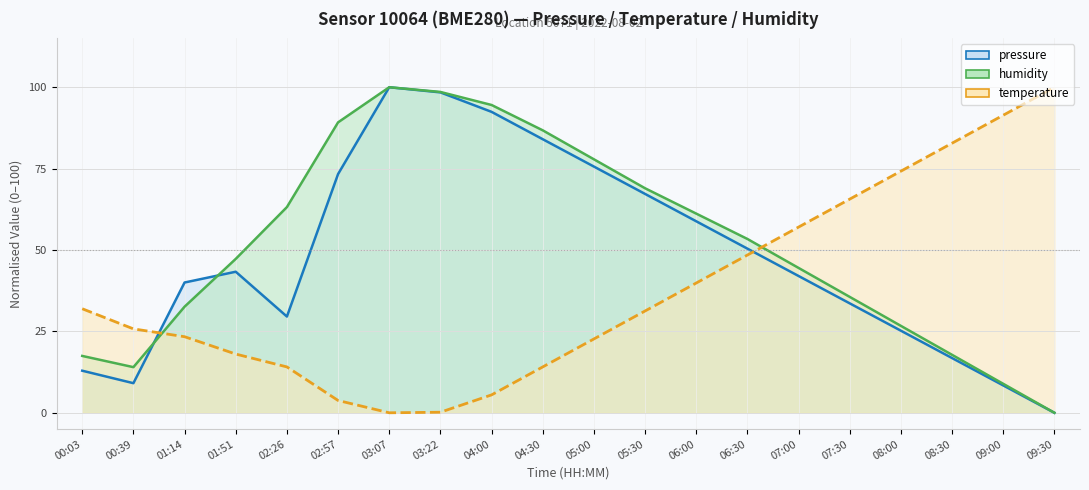

In humidity, how many points are higher than both neighbors (excluding endpoints)?

1